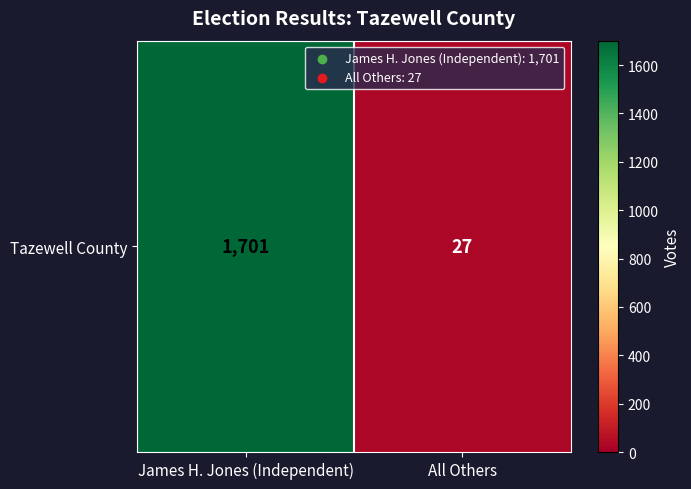

The chart shows a value of 982 at James H. Jones (Independent). True or false?

False